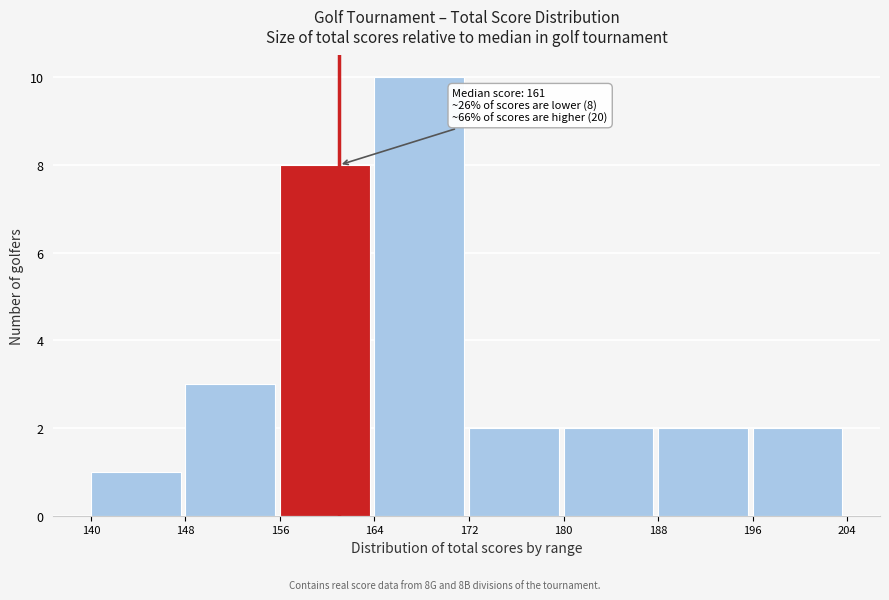

Over which range of the x-axis is the bar tallest?

164 to 172